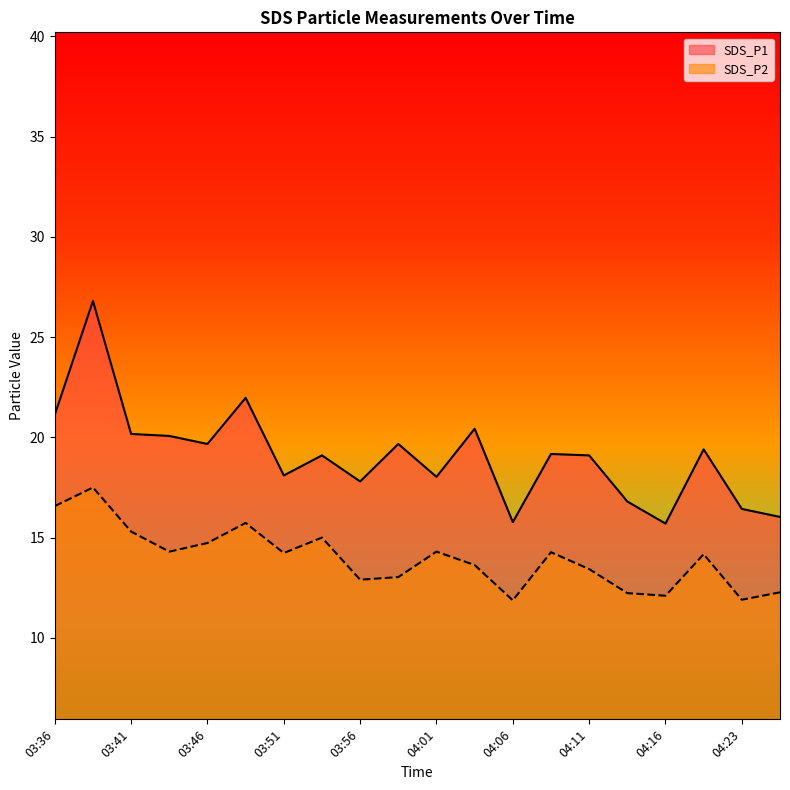

Which category has the lowest value in the SDS_P1 series?

04:16